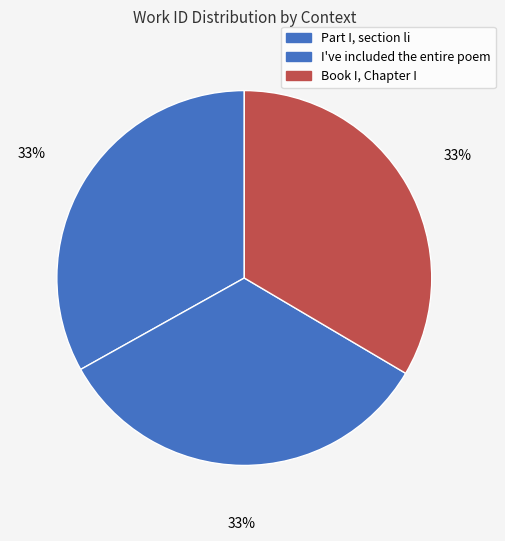

Count the number of slices in the pie.

3